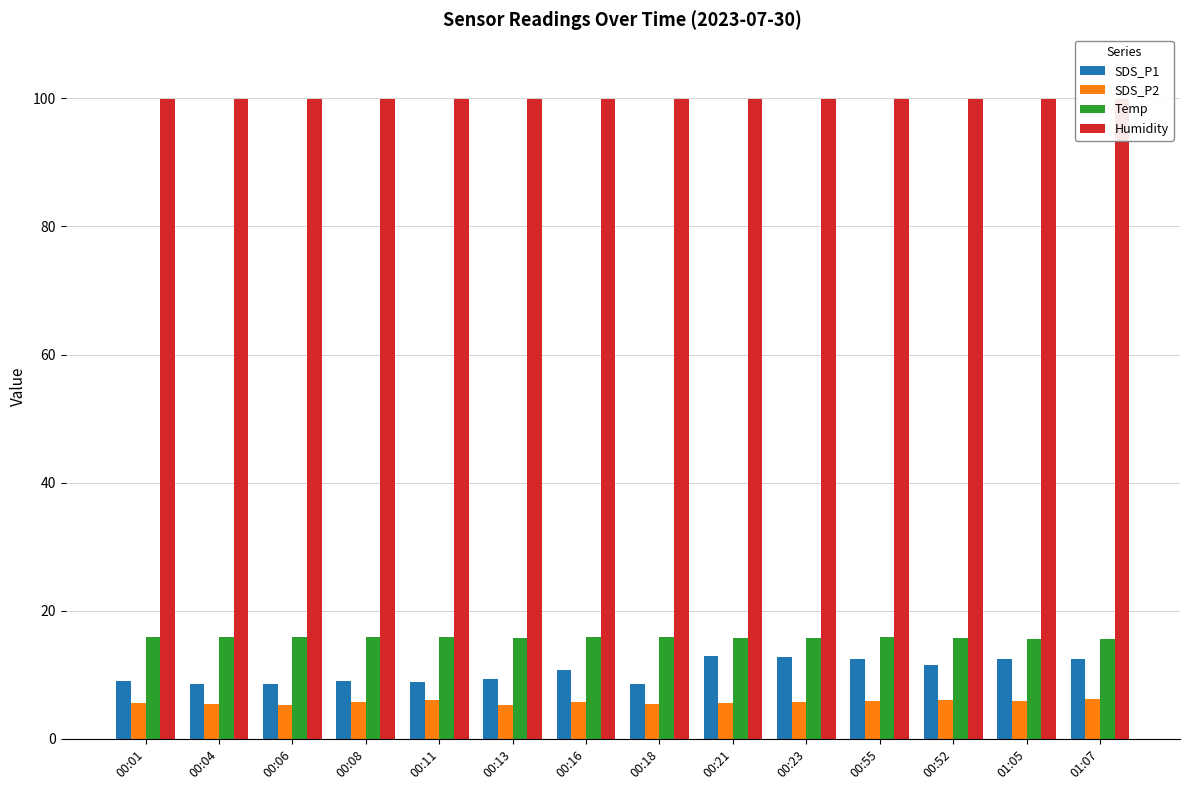

What is the minimum value shown in the chart?

5.3